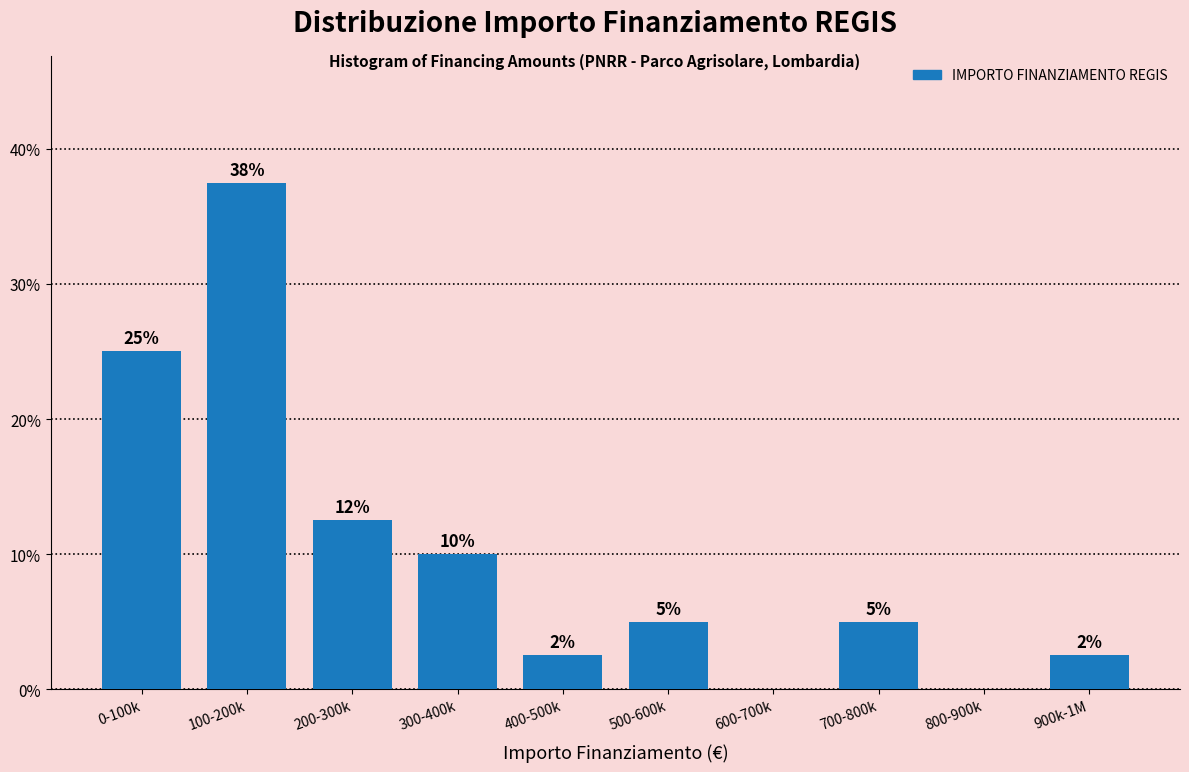

What is the greatest value displayed?

37.5